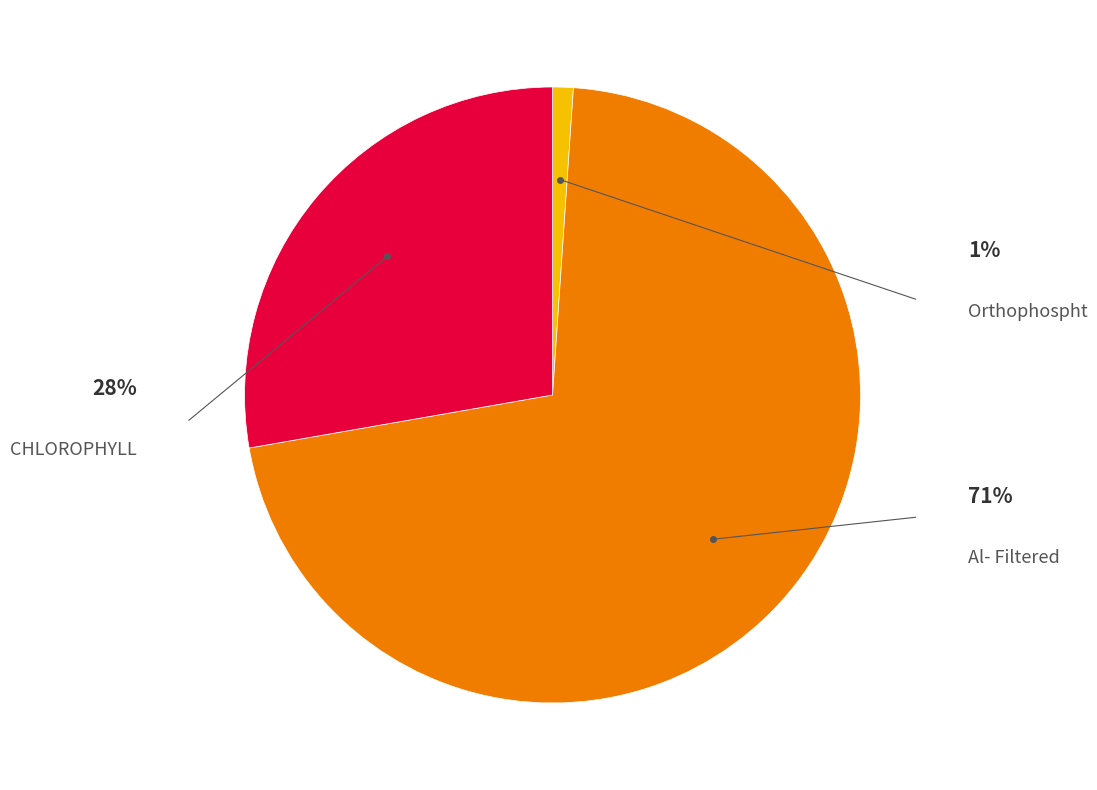

Is there any slice that represents more than half of the pie?

Yes